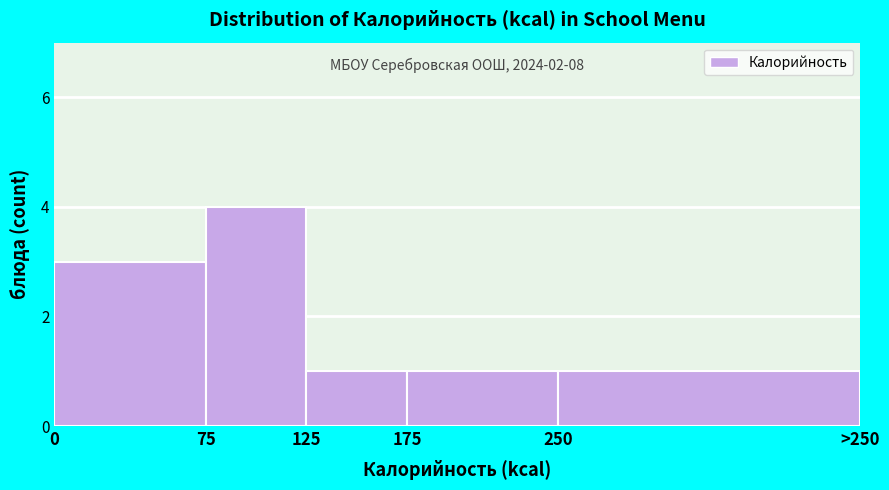

Reading right to left, what are all the values shown in this chart?

250=1	175=1	125=1	75=4	0=3